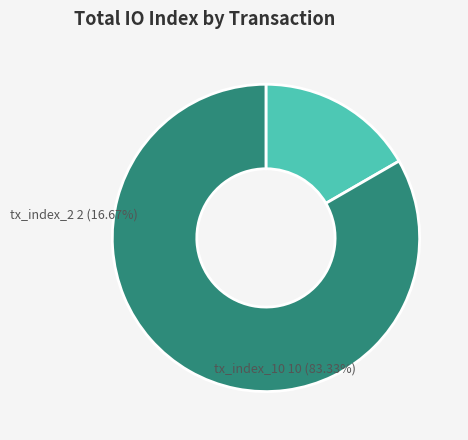

Which category has the smallest portion of the pie?

tx_index_2